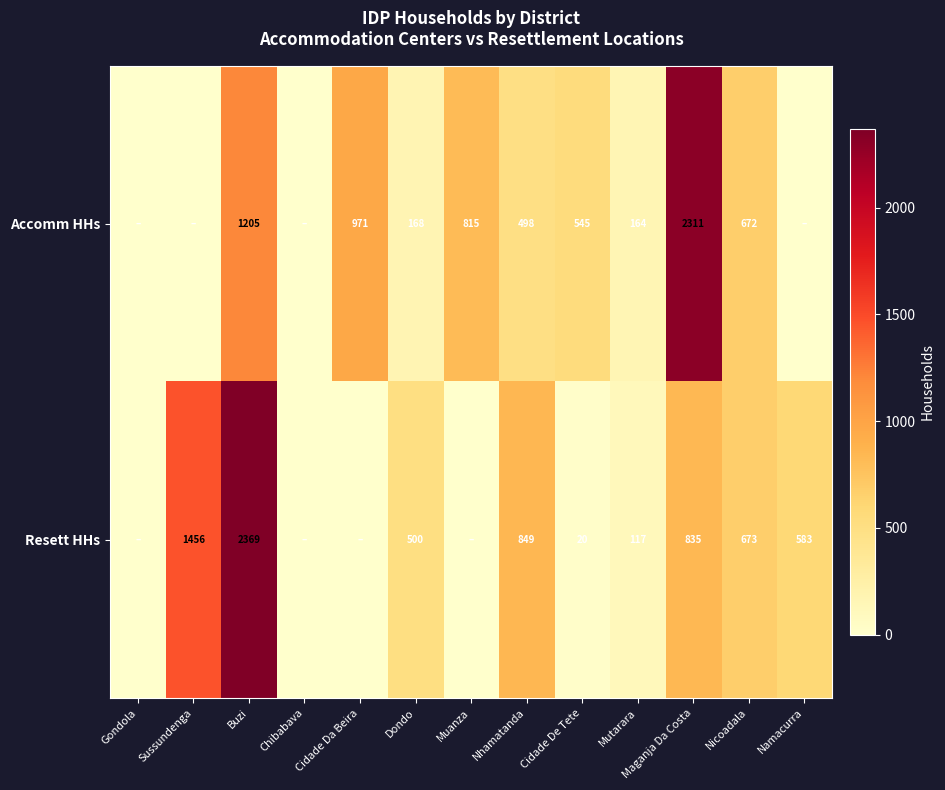

Between Dondo and Namacurra, which is larger?

Dondo